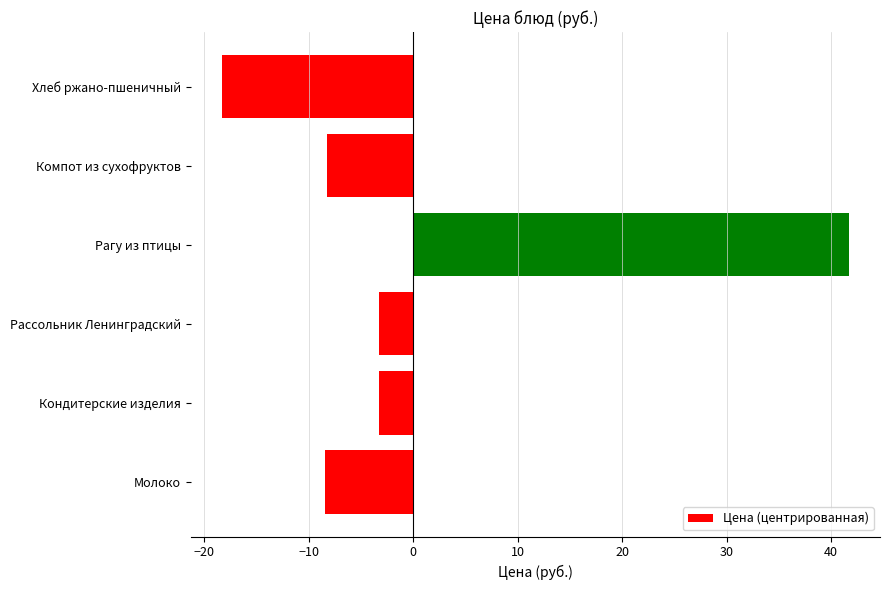

Between Кондитерские изделия and Рагу из птицы, which is larger?

Рагу из птицы